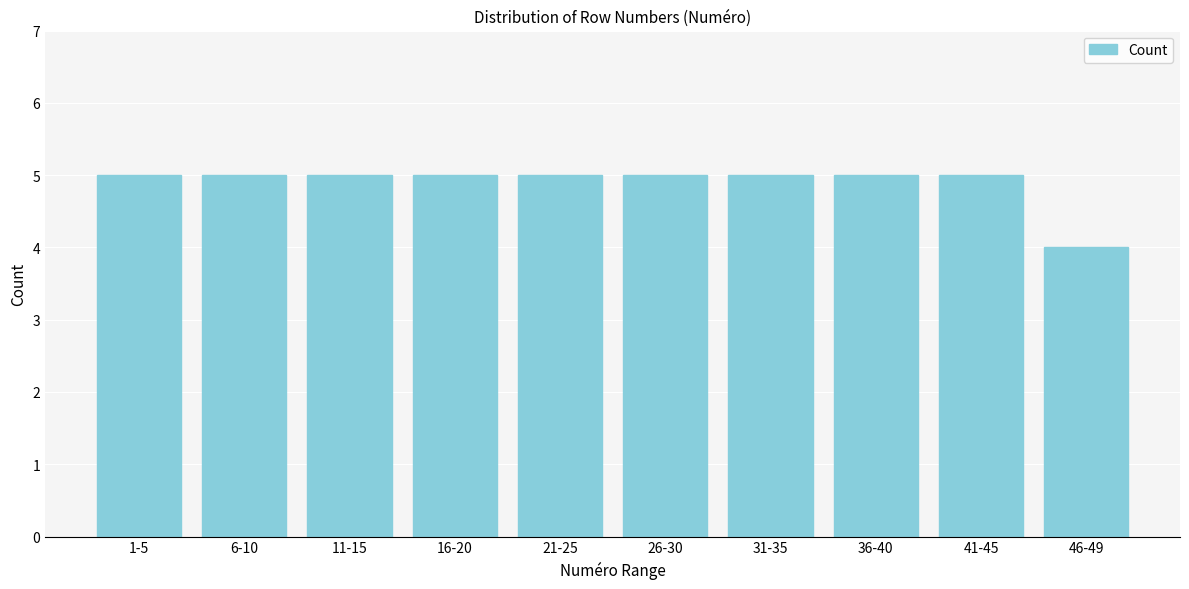

Reading left to right, list all the values displayed in this chart.

1-5=5	6-10=5	11-15=5	16-20=5	21-25=5	26-30=5	31-35=5	36-40=5	41-45=5	46-49=4